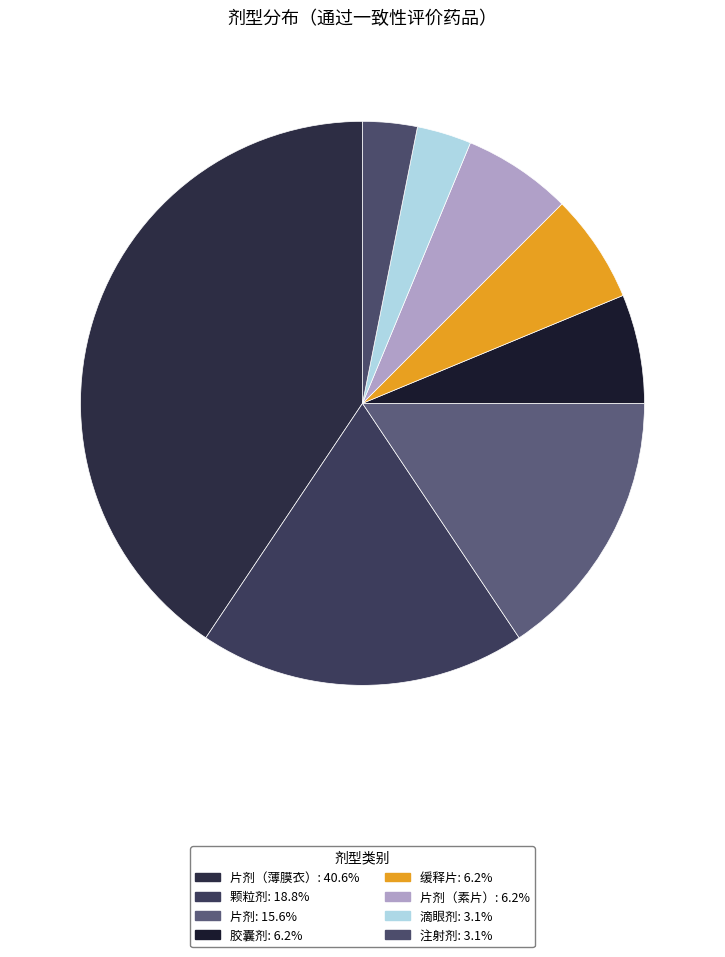

Count the number of slices in the pie.

8